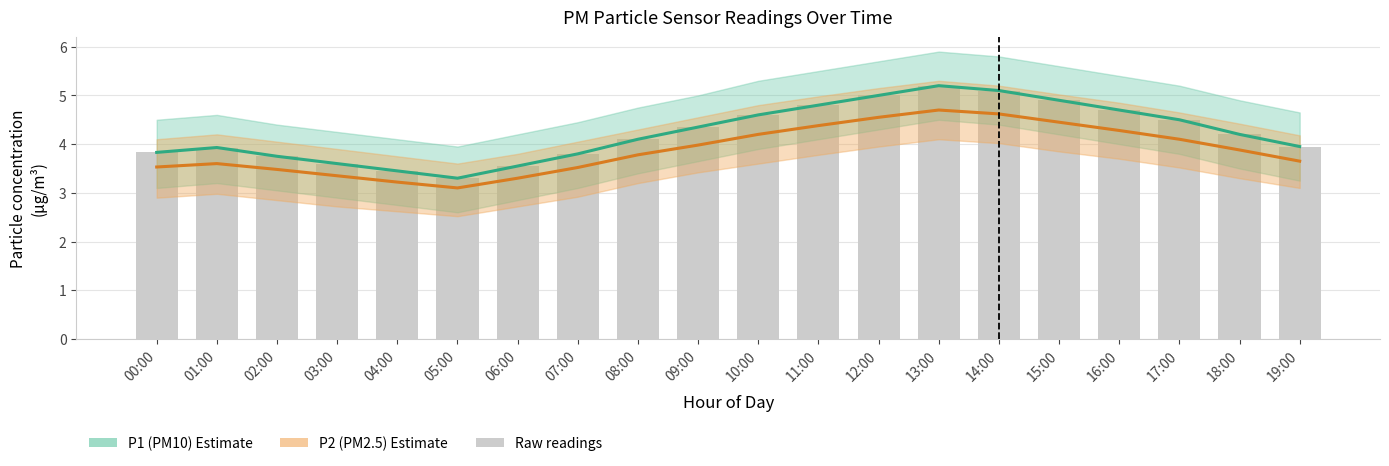

At which label is P1 (PM10) closest to 4?

19:00